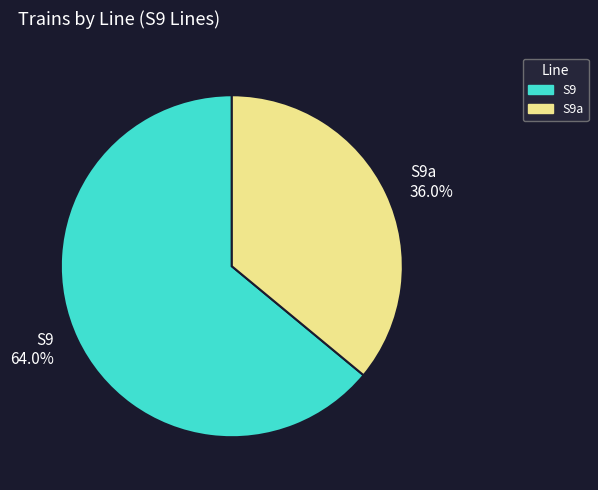

What is the ratio of the value at S9 64.0% to the value at S9a 36.0%?

1.8